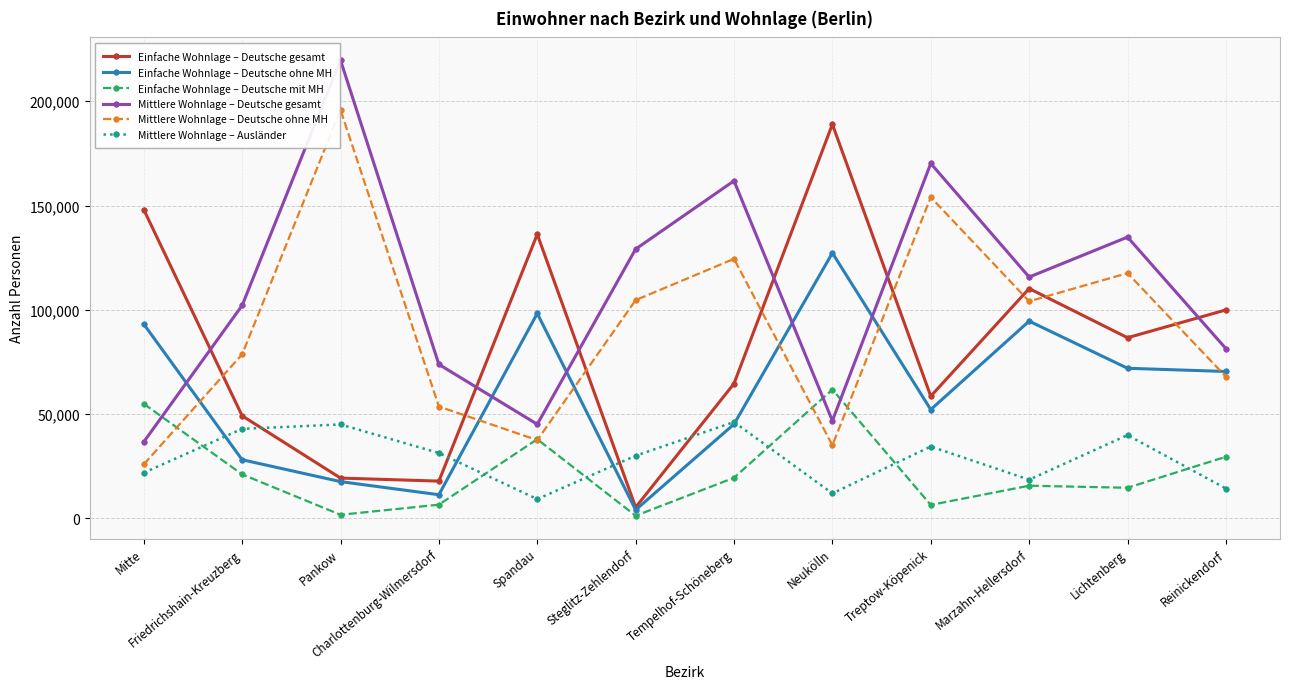

Which series changed the most between Friedrichshain-Kreuzberg and Pankow?

Mittlere Wohnlage – Deutsche gesamt